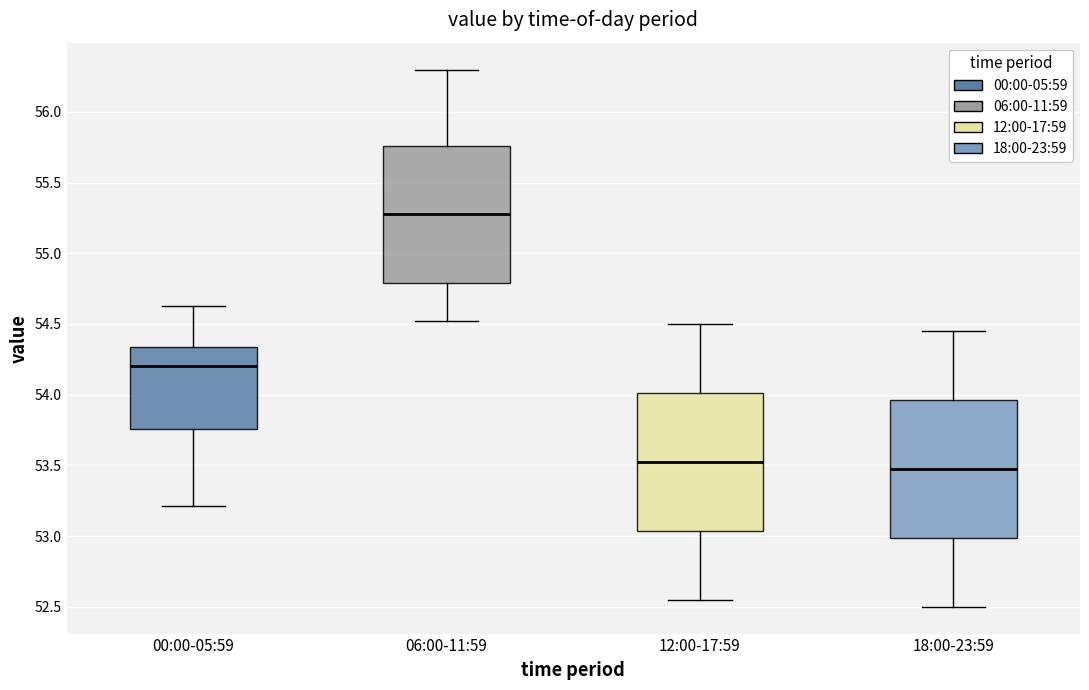

Reading left to right, read every box against the y-axis: the position of its median line, the range the box covers, and the ends of its whiskers. The values are not printed on the chart, so give them approximately, as read against the axis.

00:00-05:59: median 54.20, box 53.75 to 54.35, whiskers 53.20 to 54.65
06:00-11:59: median 55.30, box 54.80 to 55.75, whiskers 54.50 to 56.30
12:00-17:59: median 53.55, box 53.05 to 54.00, whiskers 52.55 to 54.50
18:00-23:59: median 53.50, box 53.00 to 53.95, whiskers 52.50 to 54.45